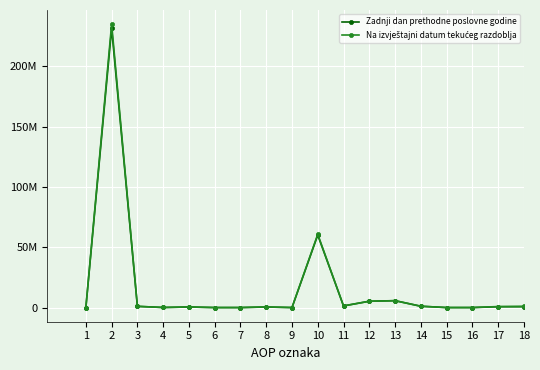

Rank the series at 14 from lowest to highest value.

Na izvještajni datum tekućeg razdoblja, Zadnji dan prethodne poslovne godine